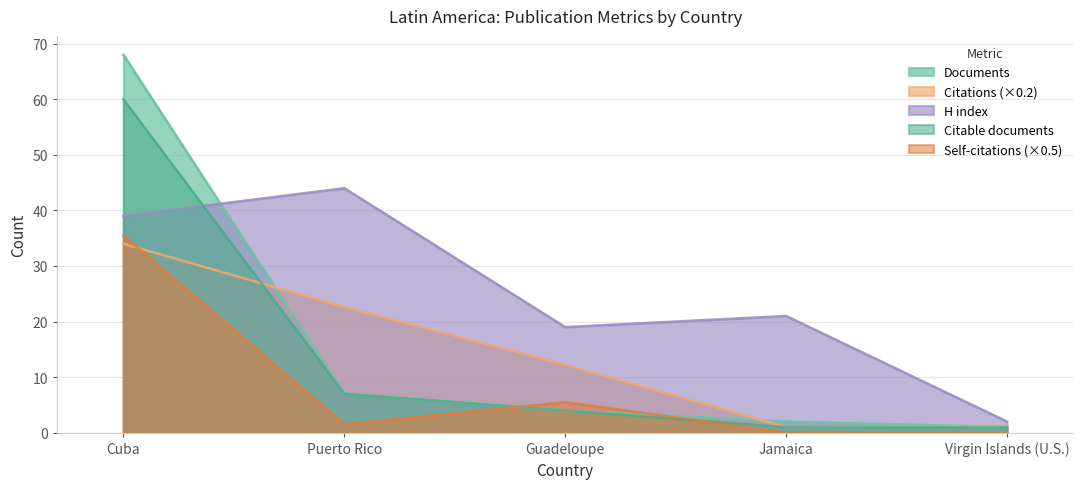

What is the value of the Citable documents point at the 3rd from the left?

4.0